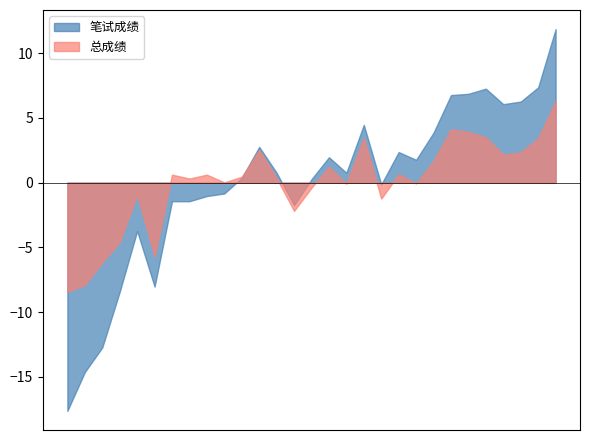

What is the maximum value for 总成绩?

6.3